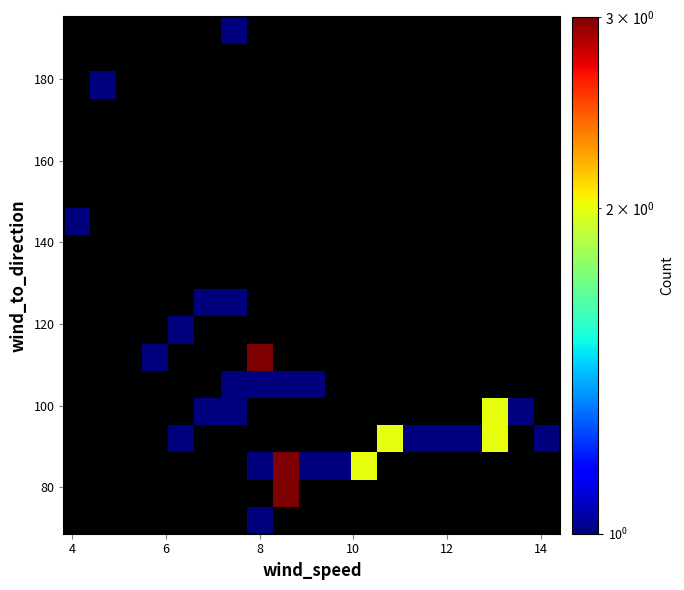

What is the minimum value shown in the chart?

1.0